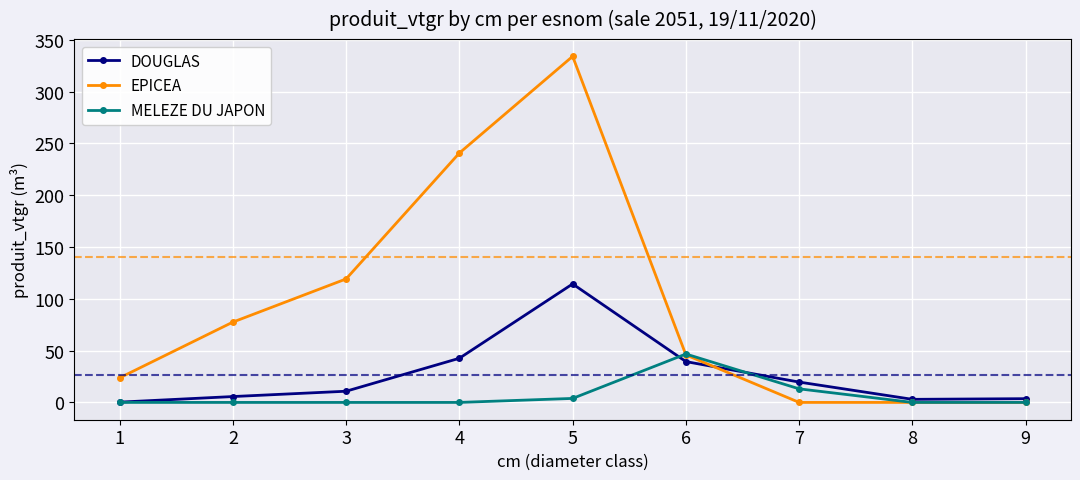

How many lines are shown in the chart?

3